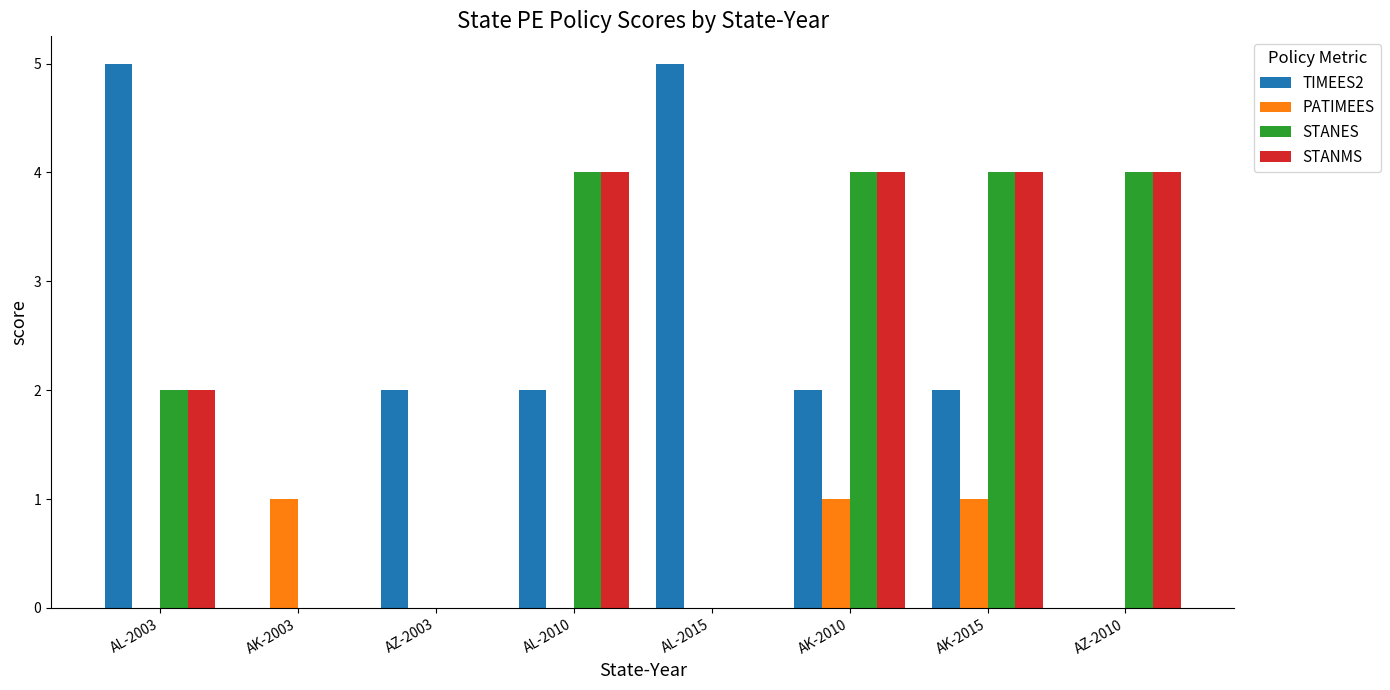

What is the sum of all STANES values?

18